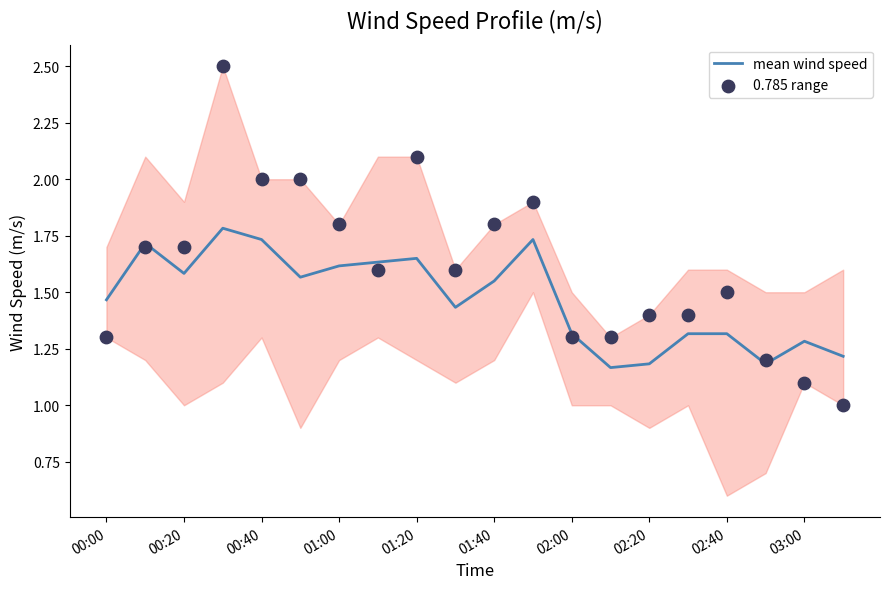

True or false: mean wind speed has a value of 0.8 at 02:20.

False